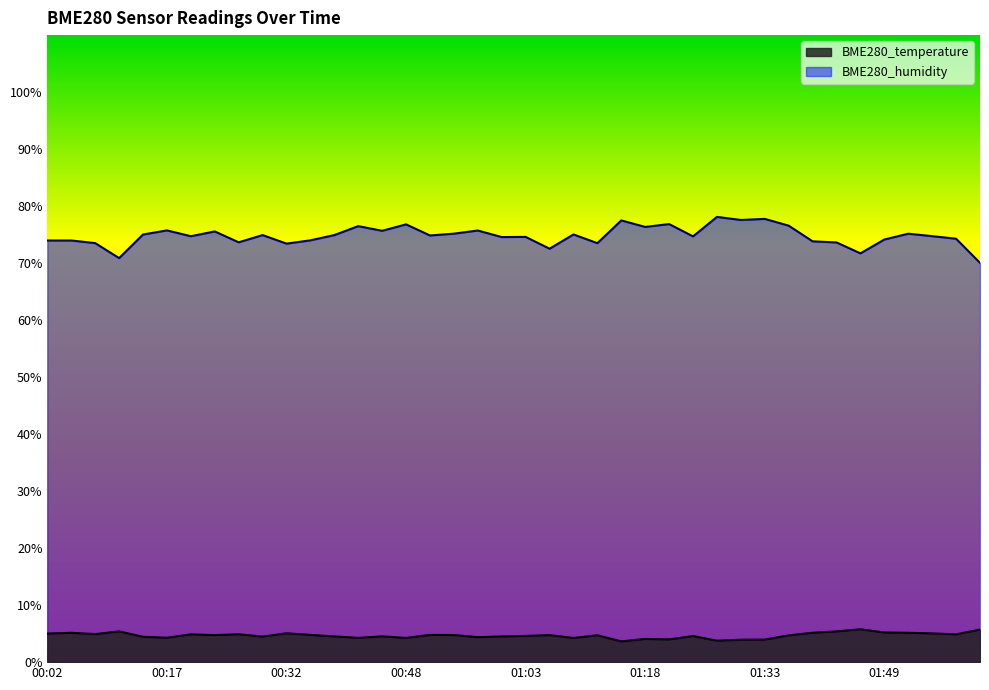

What is the minimum value shown in the chart?

3.6